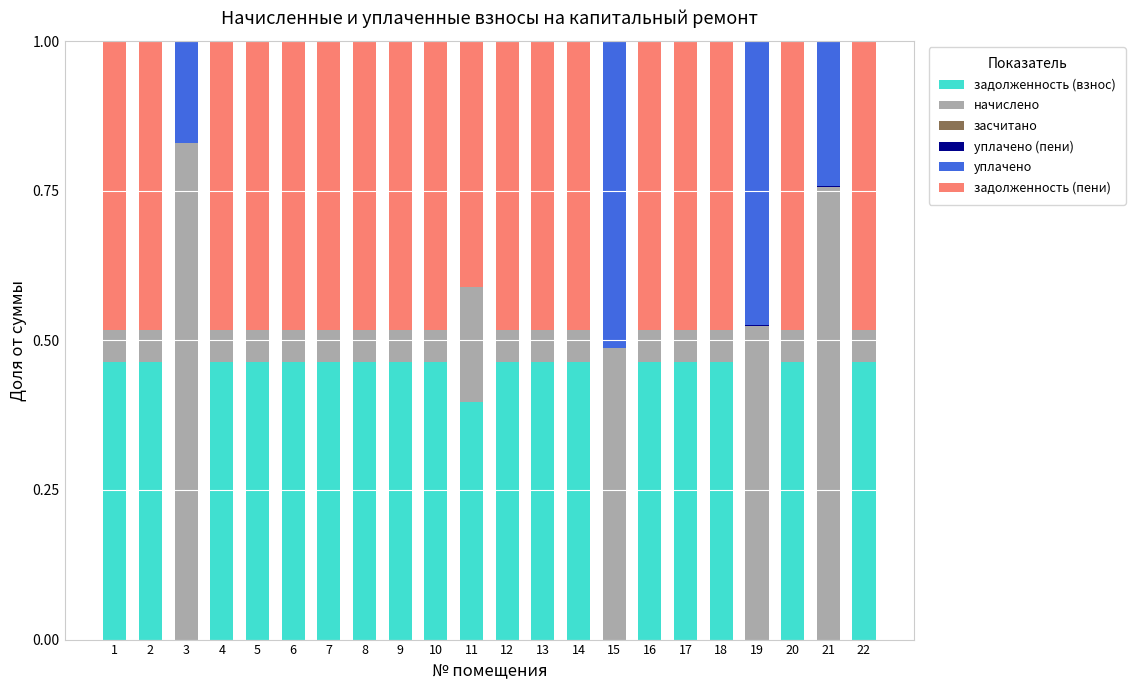

What is the total value across all series at 10?

1.0